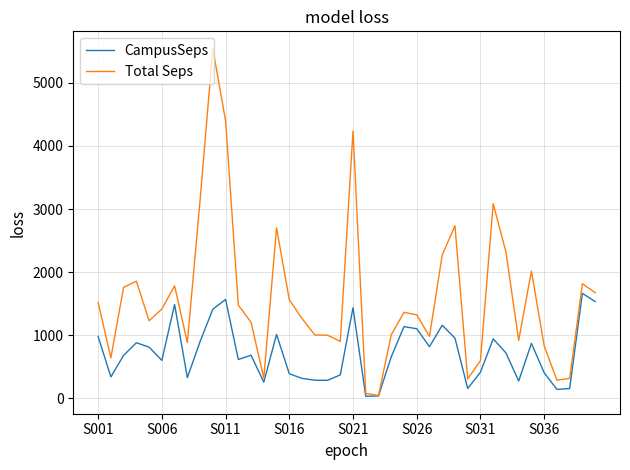

Which series has the largest total across all categories?

Total Seps